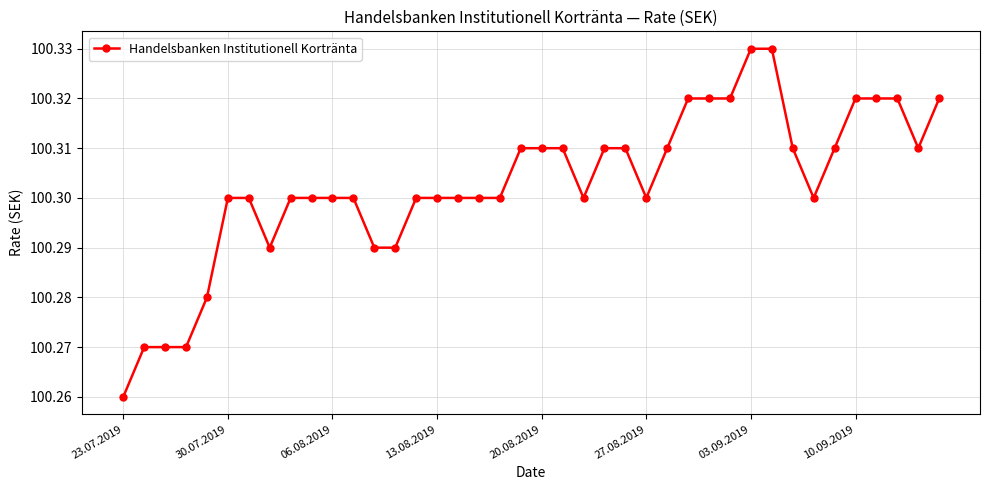

What is the sum of all values?

4012.1